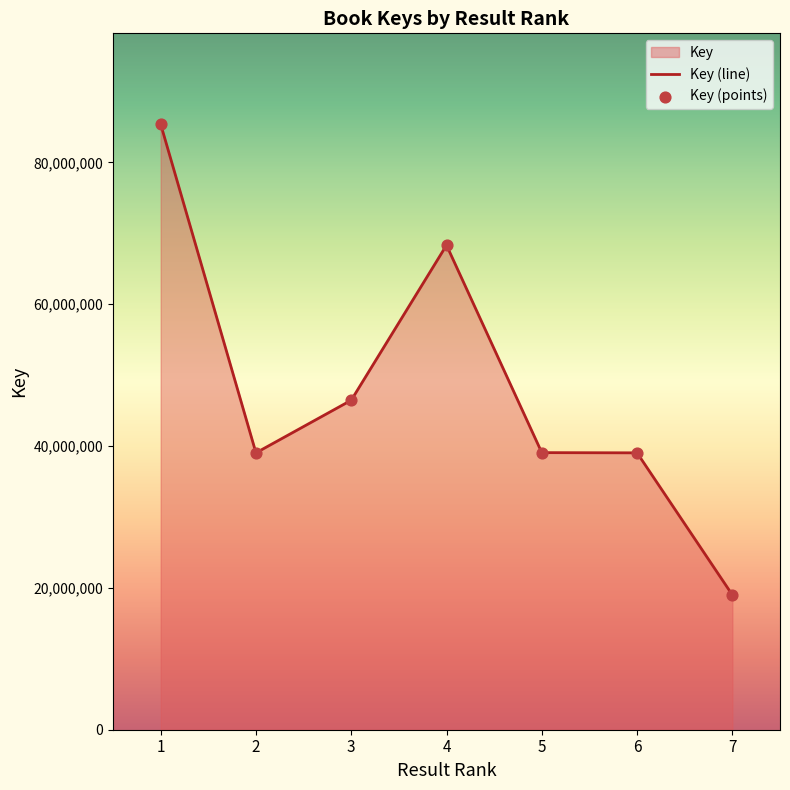

Between 6 and 4, which is larger?

4